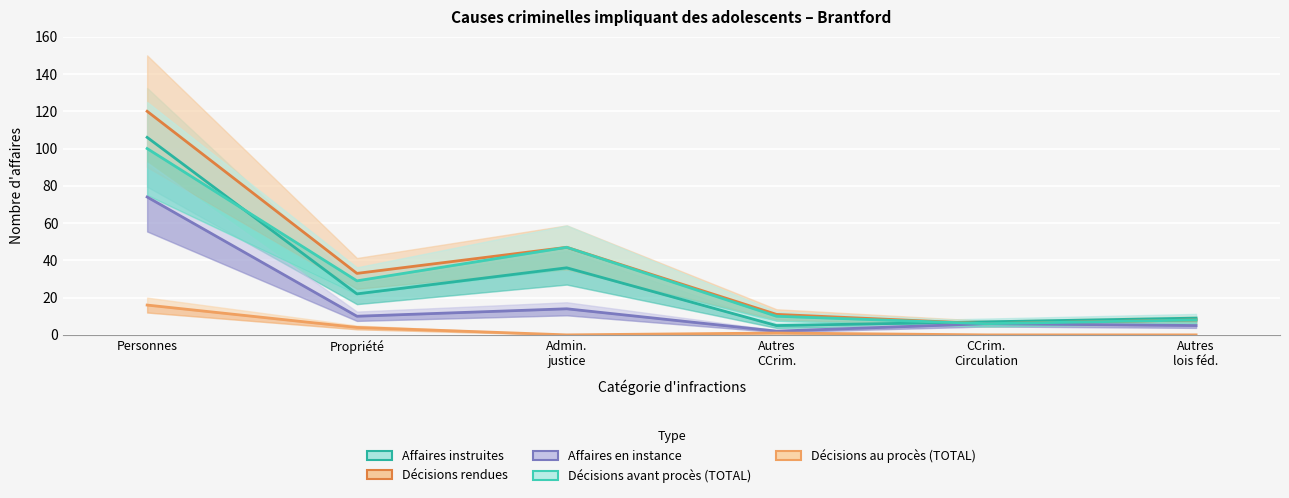

What is the difference between the Affaires en instance values at Autres
lois féd. and CCrim.
Circulation?

1